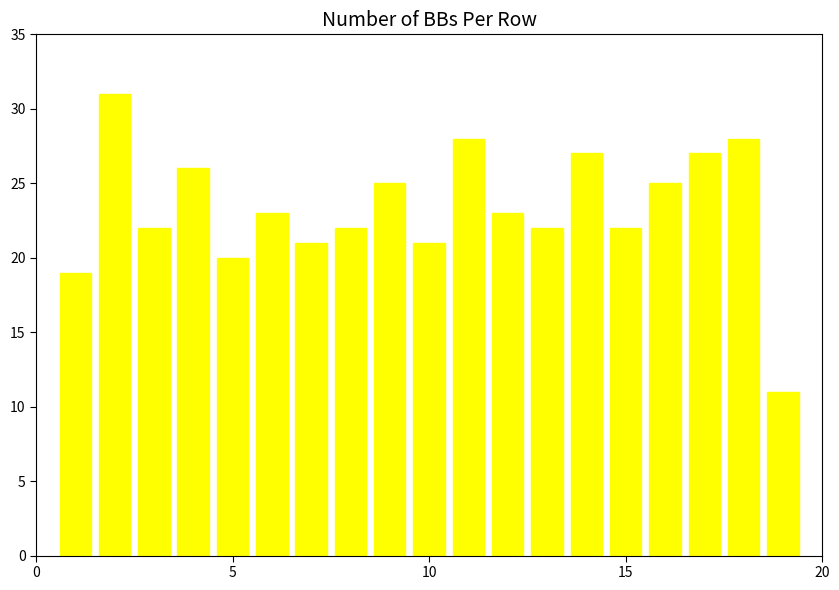

Reading left to right, list all the values displayed in this chart.

19	31	22	26	20	23	21	22	25	21	28	23	22	27	22	25	27	28	11